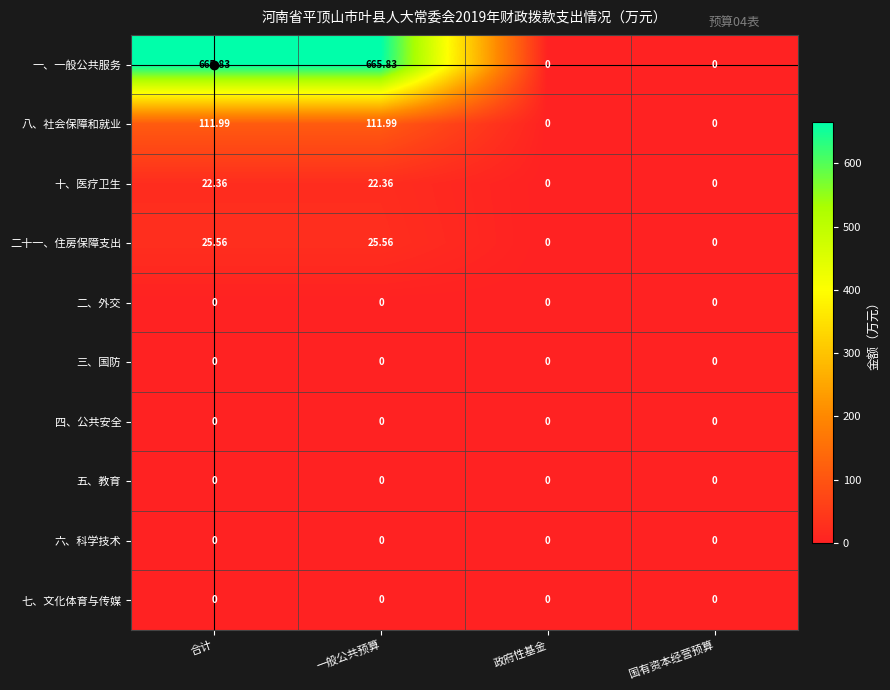

Which series changed the most between 一般公共预算 and 国有资本经营预算?

一、一般公共服务